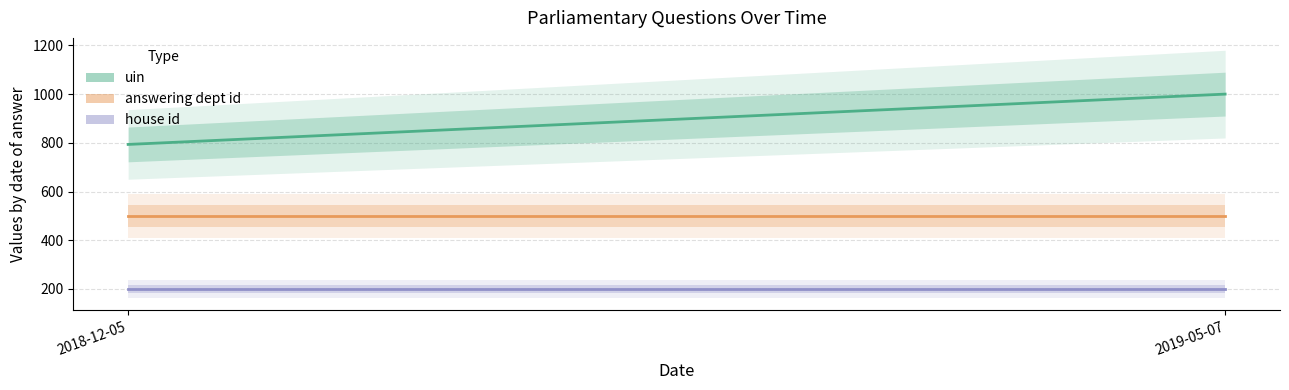

What position from the right is 2019-05-07?

1